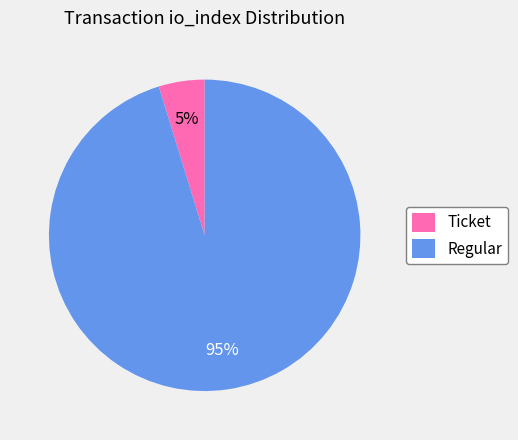

To the nearest percent, what is the difference between the largest and smallest slice percentages?

90%